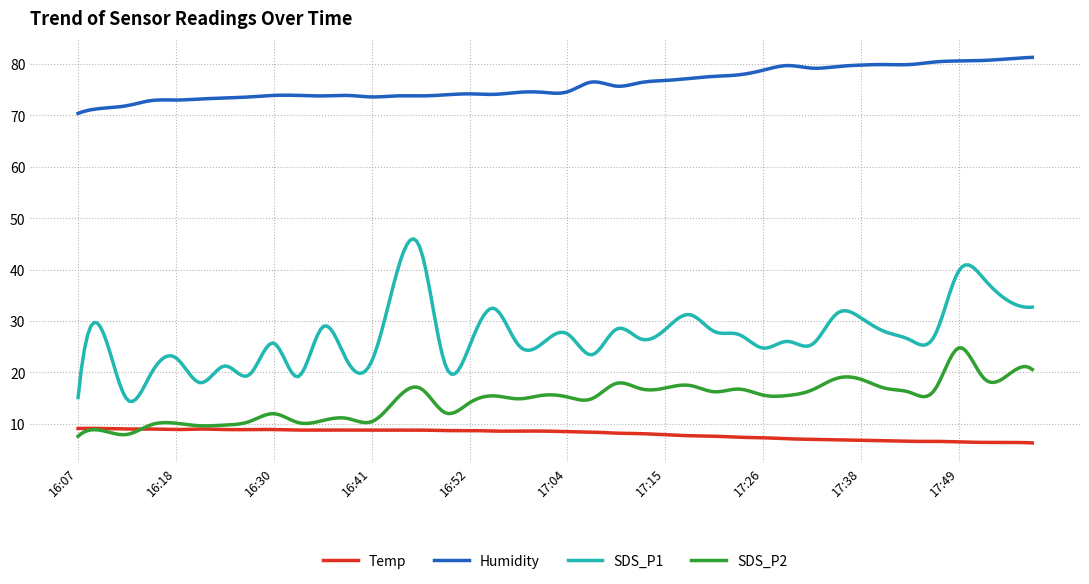

What is the sum of all SDS_P2 values?

4383.2